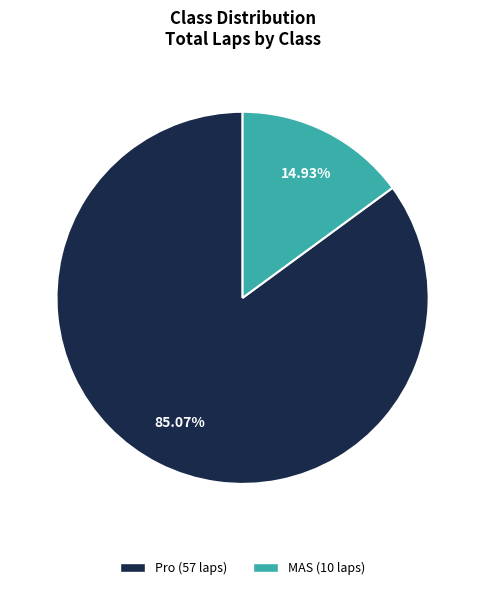

Is there any slice that represents more than half of the pie?

Yes